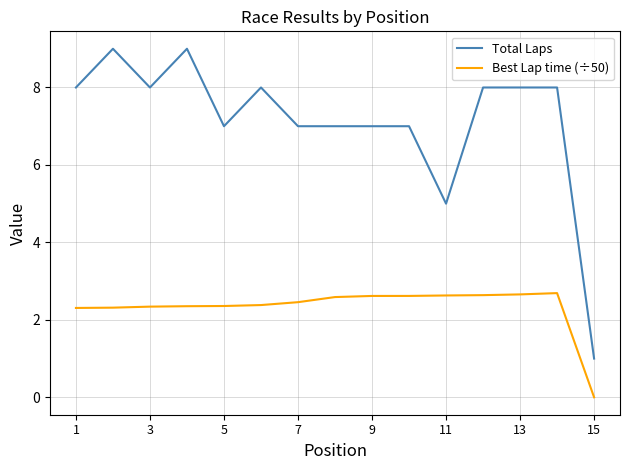

Rank the series by their maximum value, from lowest to highest.

Best Lap time (÷50), Total Laps